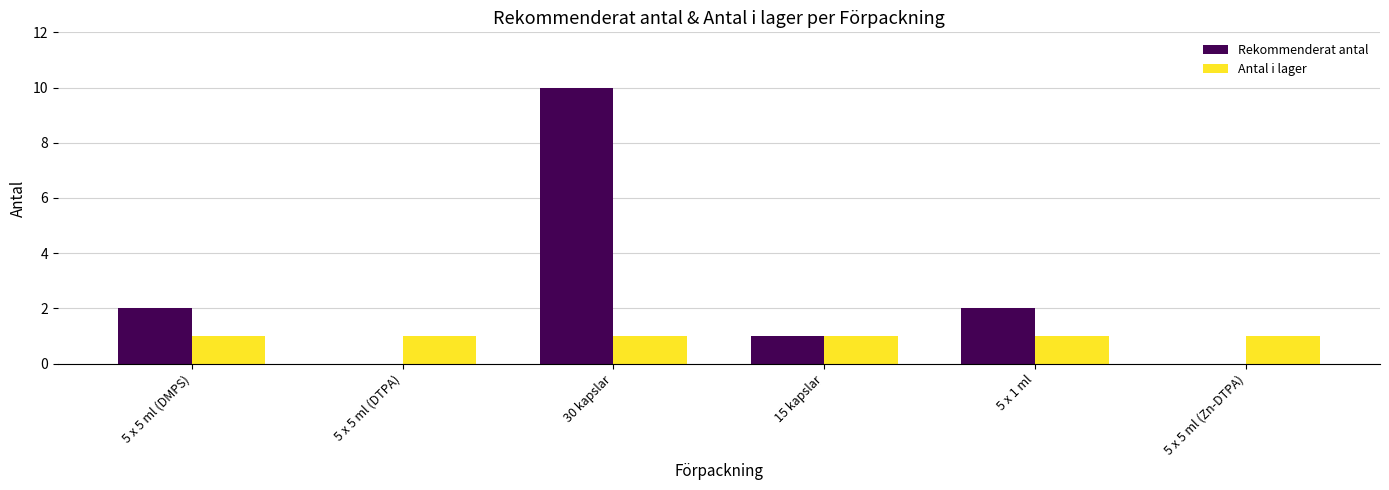

The value of Rekommenderat antal at 5 x 5 ml (DMPS) is 2. True or false?

True